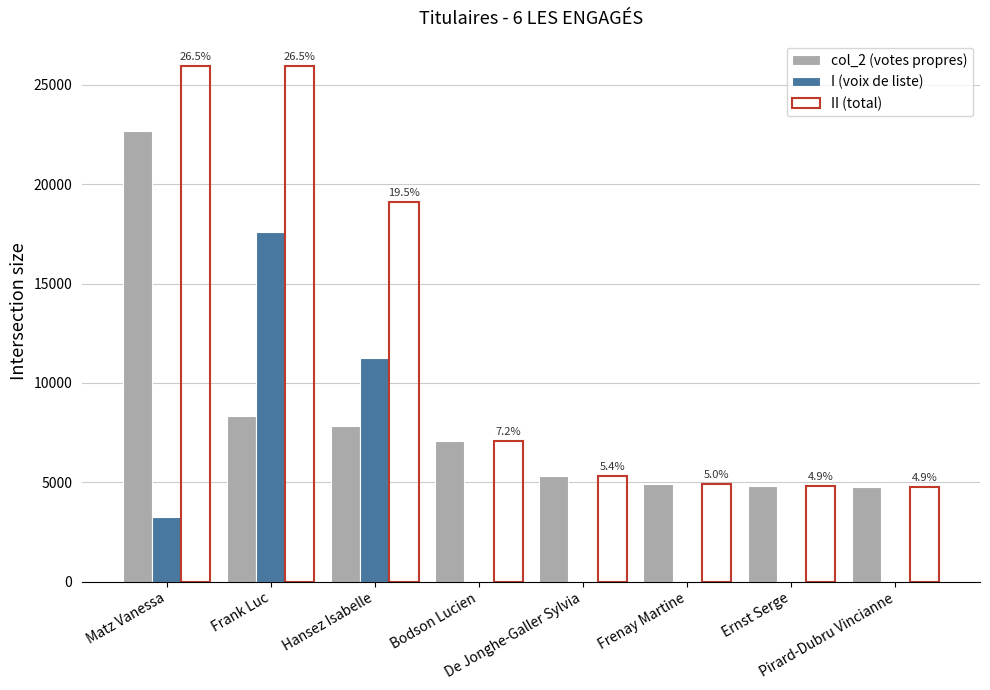

What is the greatest value displayed?

25928